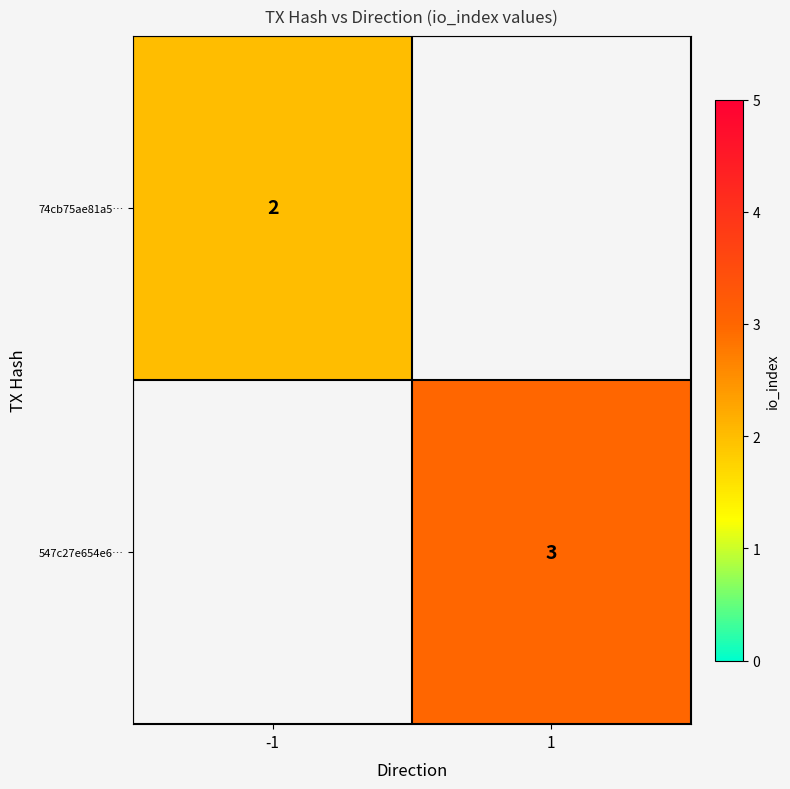

Between 1 and -1, which is larger?

-1